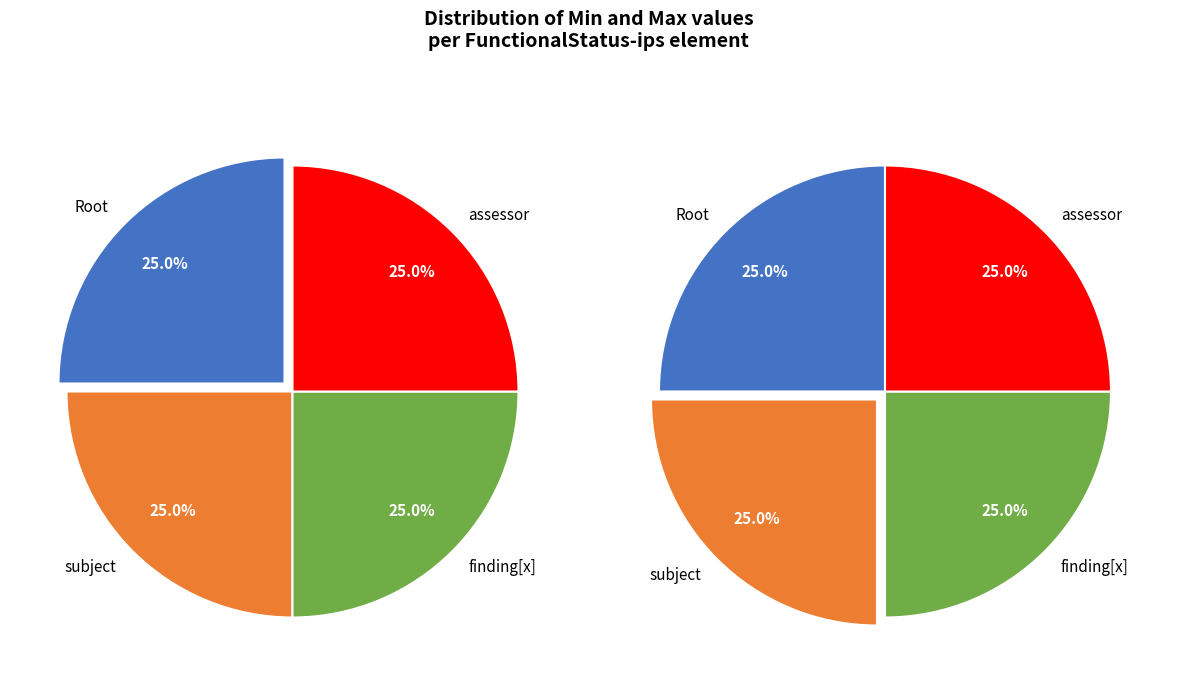

How many segments does this pie chart have?

4